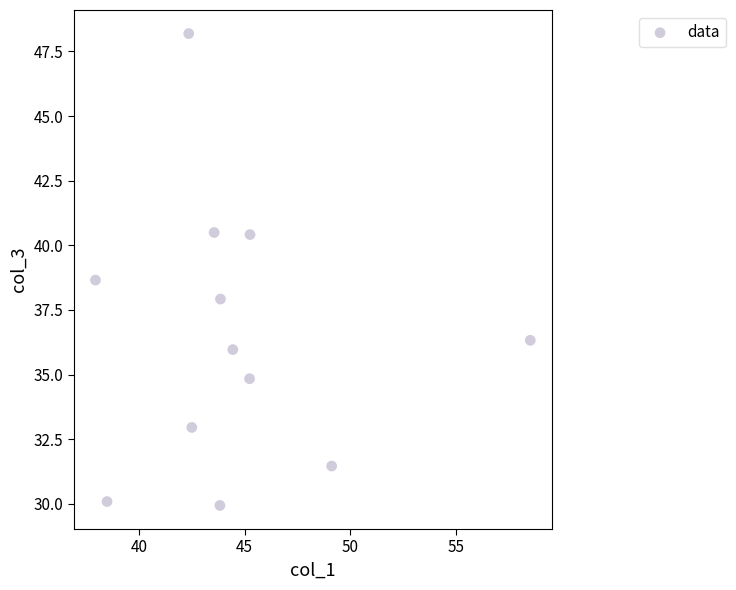

What is the range of X values (max minus min)?

20.6